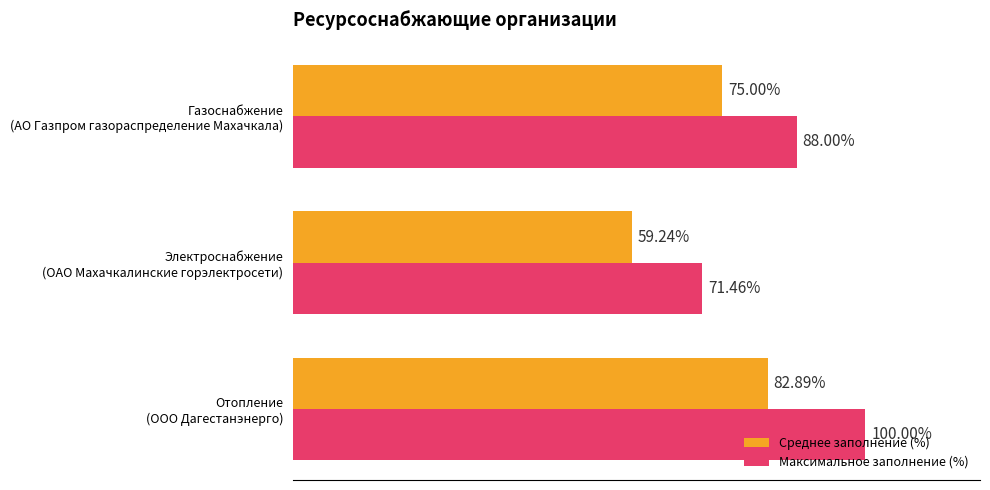

Which series has the largest total across all categories?

Максимальное заполнение (%)